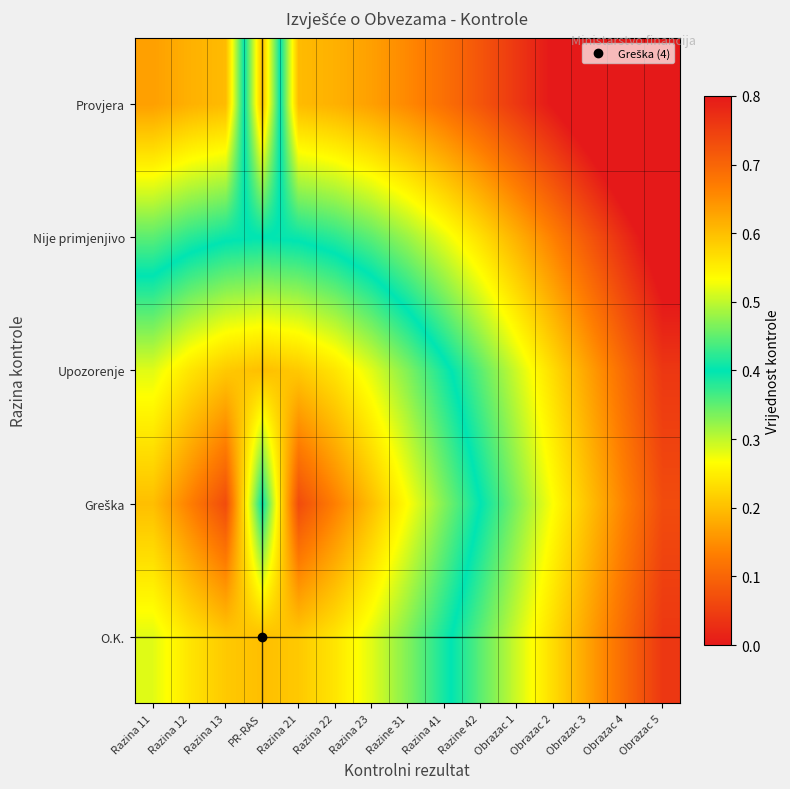

Which series has the largest total across all categories?

Provjera